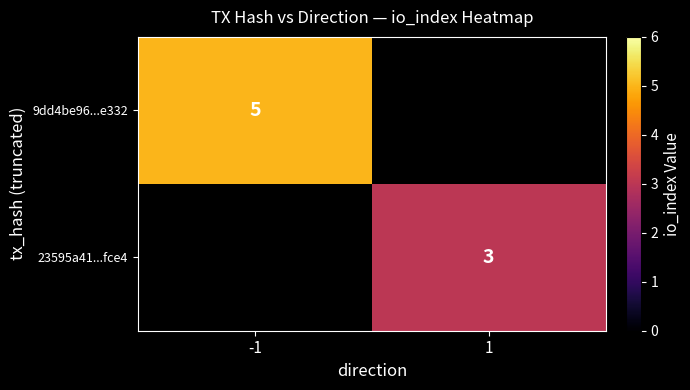

The 23595a41...fce4 series shows 3 at 1. True or false?

True